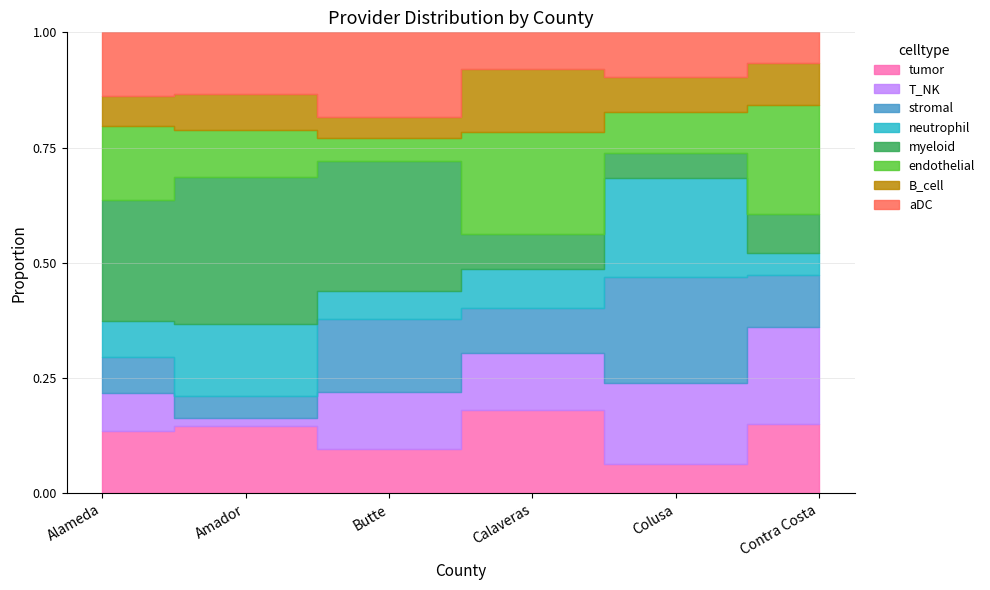

How many values exceed 0?

6